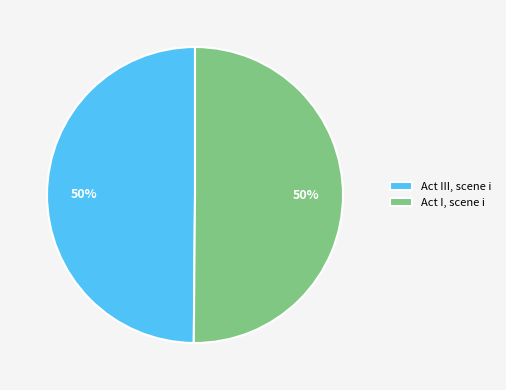

To the nearest percent, what percentage of the pie is Act I, scene i?

50%